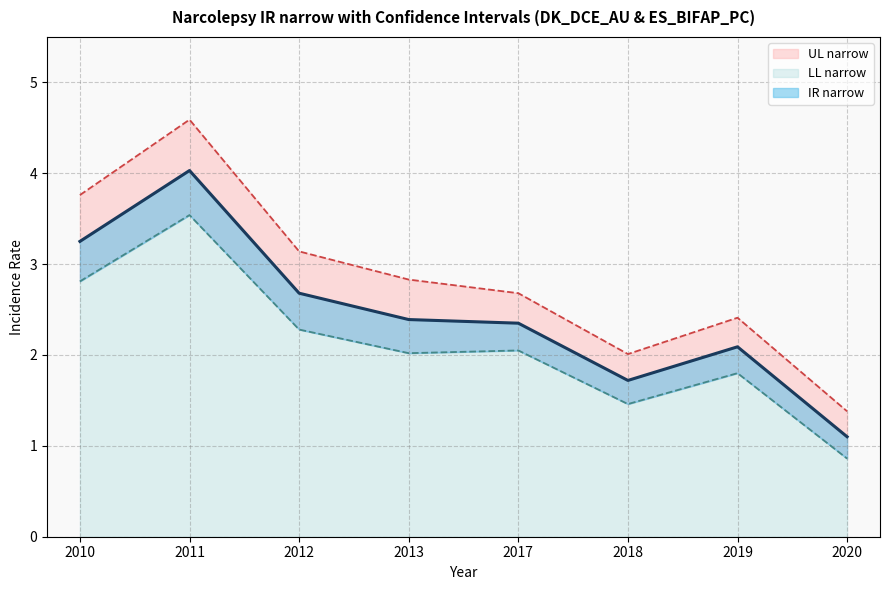

At which category does LL narrow reach its first local valley?

2013